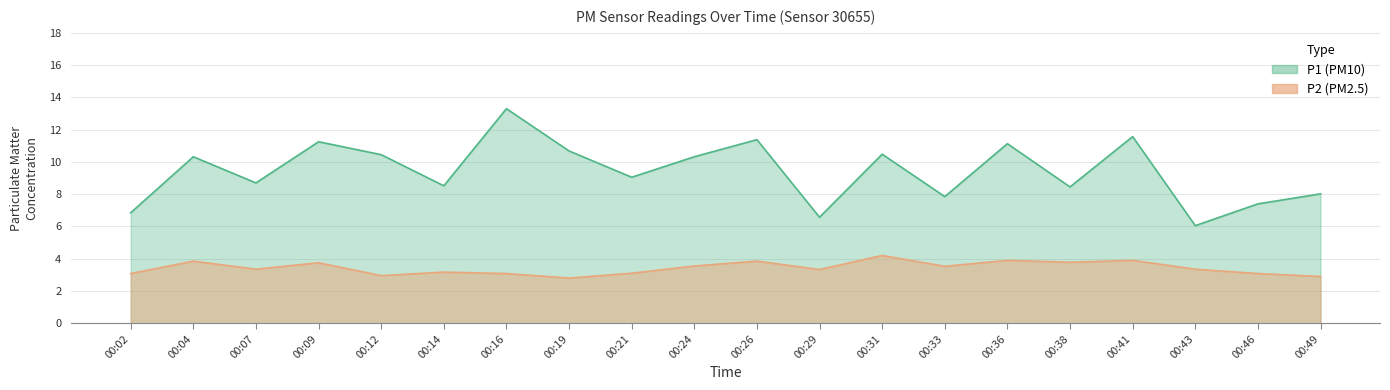

What is the sum of all P2 values?

68.5